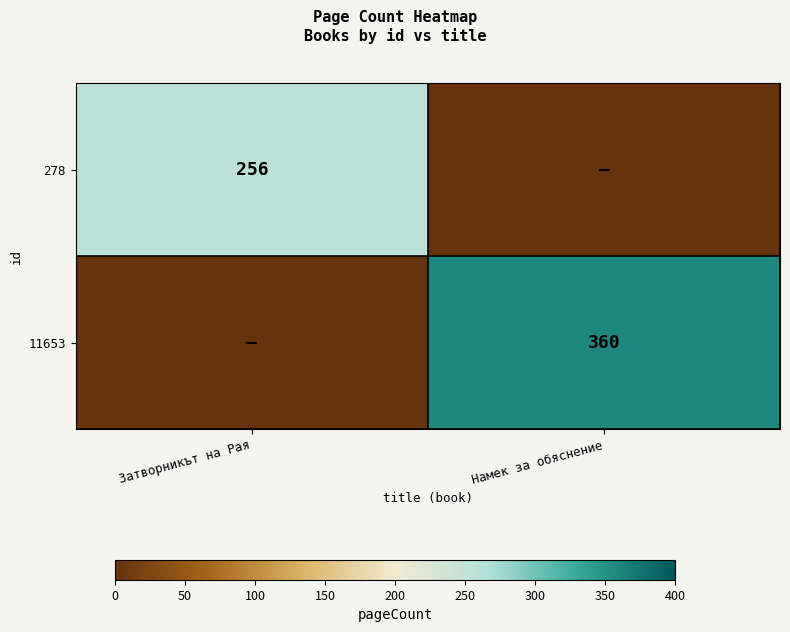

True or false: 278 has a value of 171 at Затворникът на Рая.

False